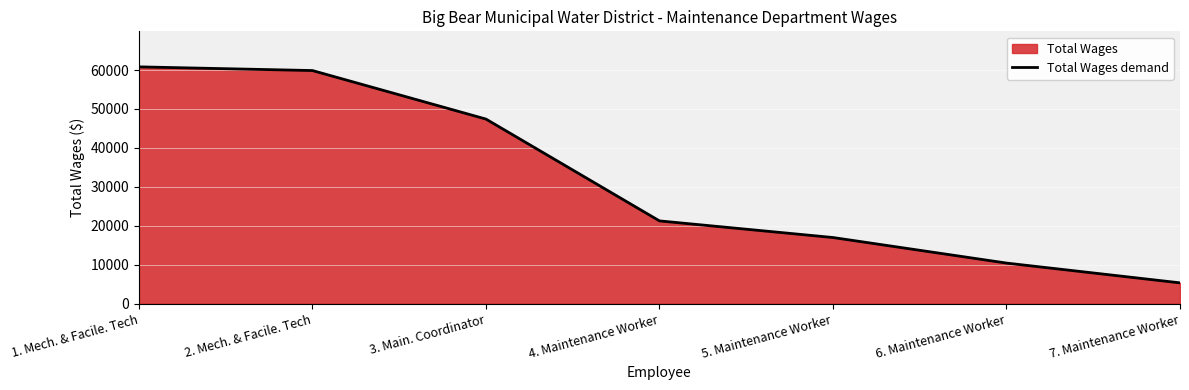

What value does the data have at 5. Maintenance Worker, to the nearest 100?

17000